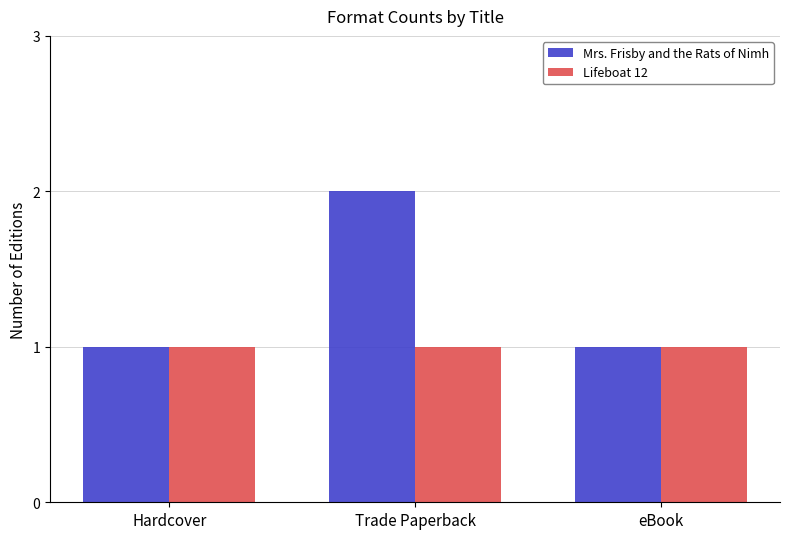

True or false: Mrs. Frisby and the Rats of Nimh has a value of 1 at Trade Paperback.

False